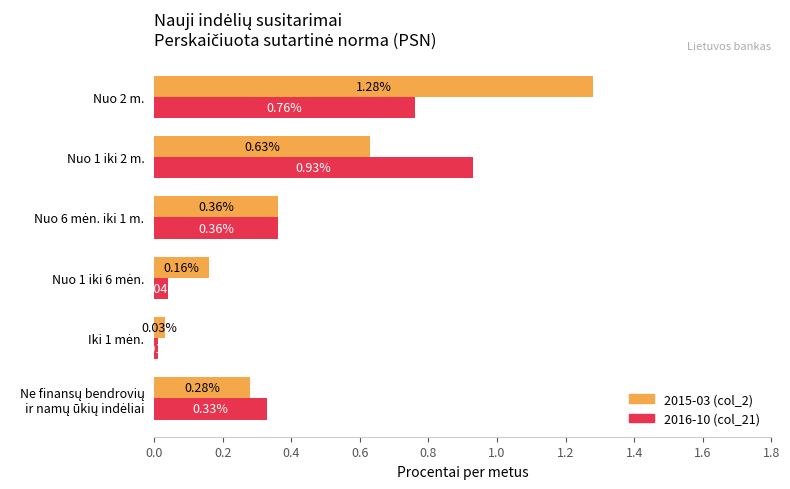

What is the sum of all 2015-03 (col_2) values?

2.7